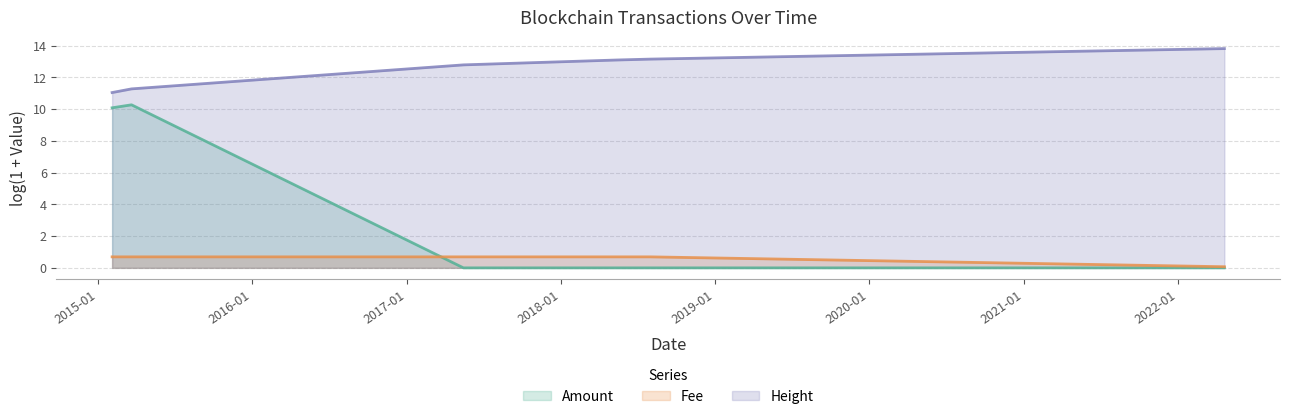

Rank the series at 2018-08-01 from lowest to highest value.

Amount, Fee